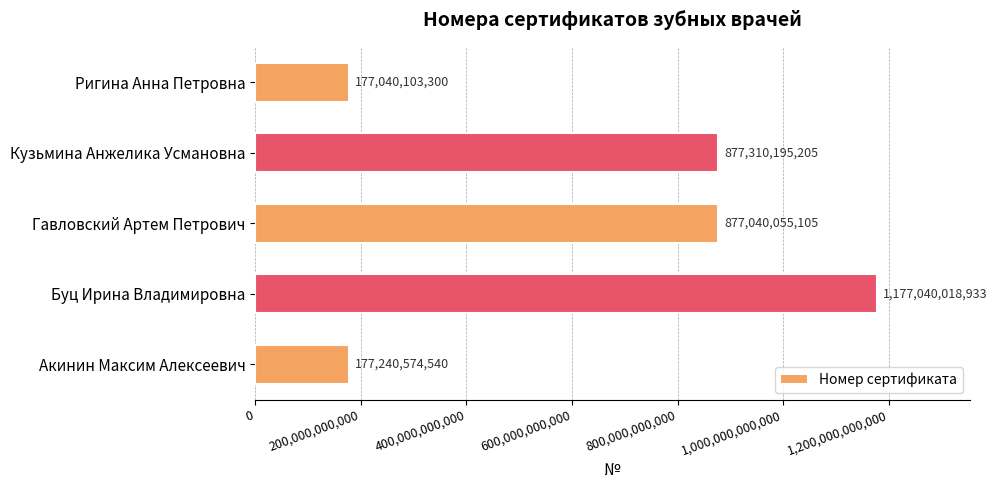

What is the change in value from Акинин Максим Алексеевич to Буц Ирина Владимировна?

+999799444393